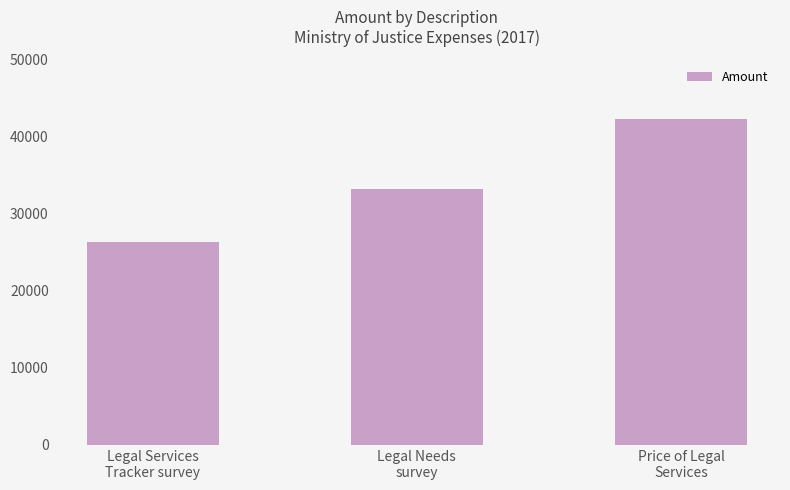

What is the smallest value displayed?

26356.8